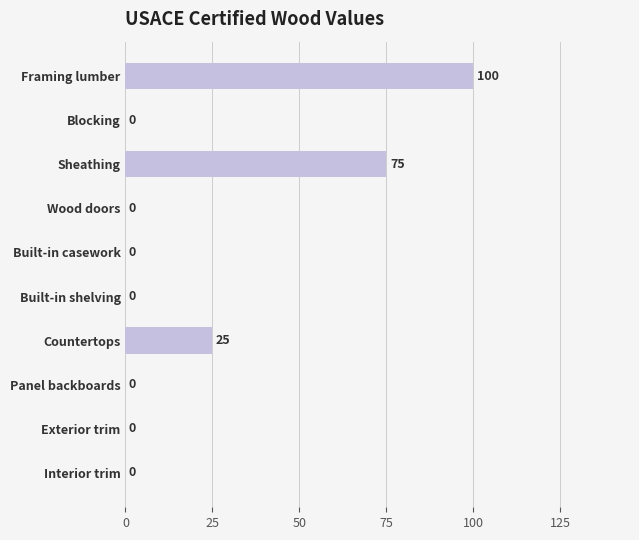

What is the sum of all values?

200